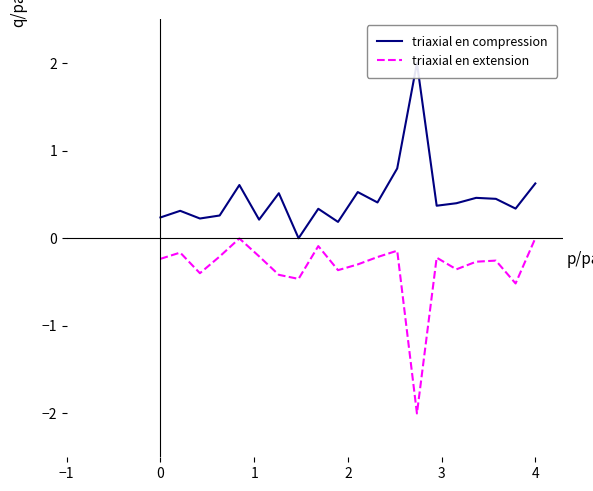

What is the value of the triaxial en compression point at the 2nd from the left?

0.3